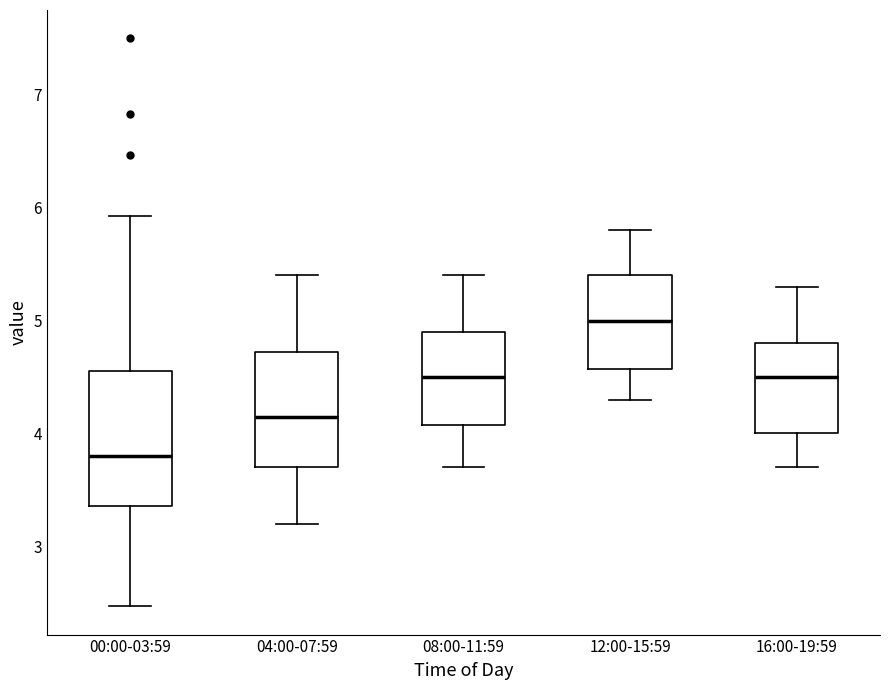

Reading left to right, read every box against the y-axis: the position of its median line, the range the box covers, and the ends of its whiskers. The values are not printed on the chart, so give them approximately, as read against the axis.

00:00-03:59: median 3.8, box 3.4 to 4.6, whiskers 2.5 to 5.9
04:00-07:59: median 4.2, box 3.7 to 4.7, whiskers 3.2 to 5.4
08:00-11:59: median 4.5, box 4.1 to 4.9, whiskers 3.7 to 5.4
12:00-15:59: median 5.0, box 4.6 to 5.4, whiskers 4.3 to 5.8
16:00-19:59: median 4.5, box 4.0 to 4.8, whiskers 3.7 to 5.3